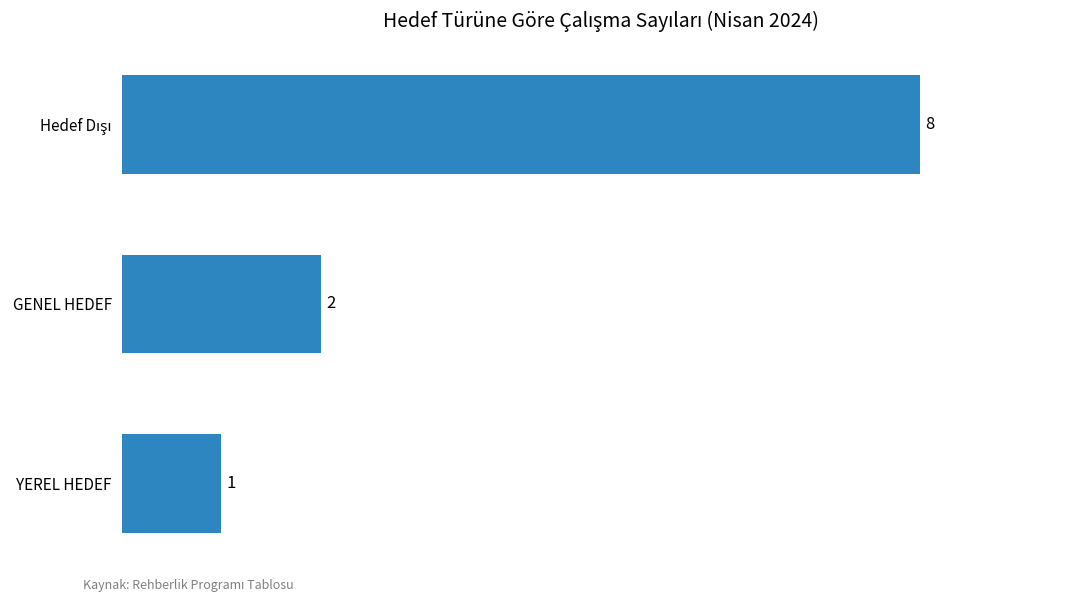

What is the difference between the maximum and minimum values?

7